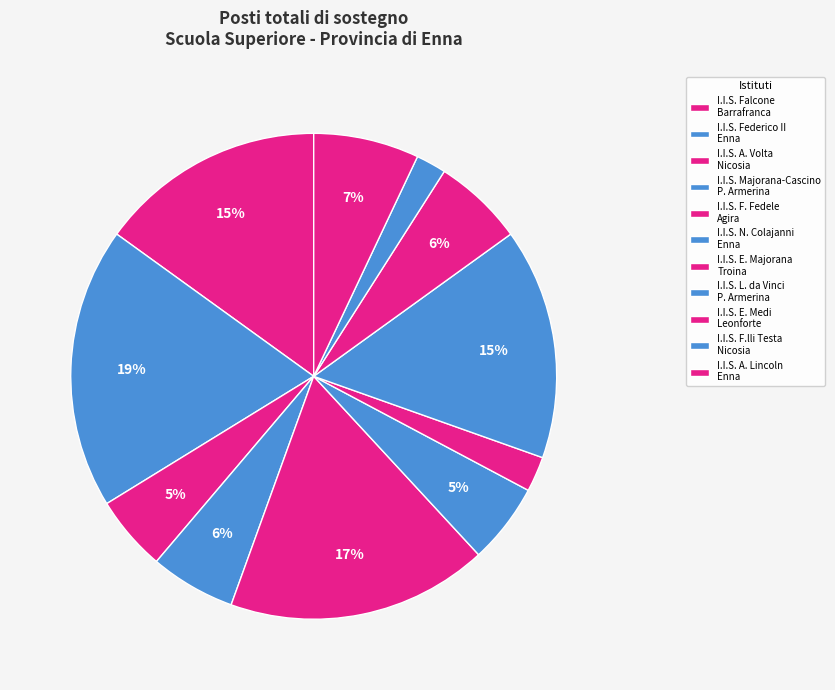

Count the number of slices in the pie.

11